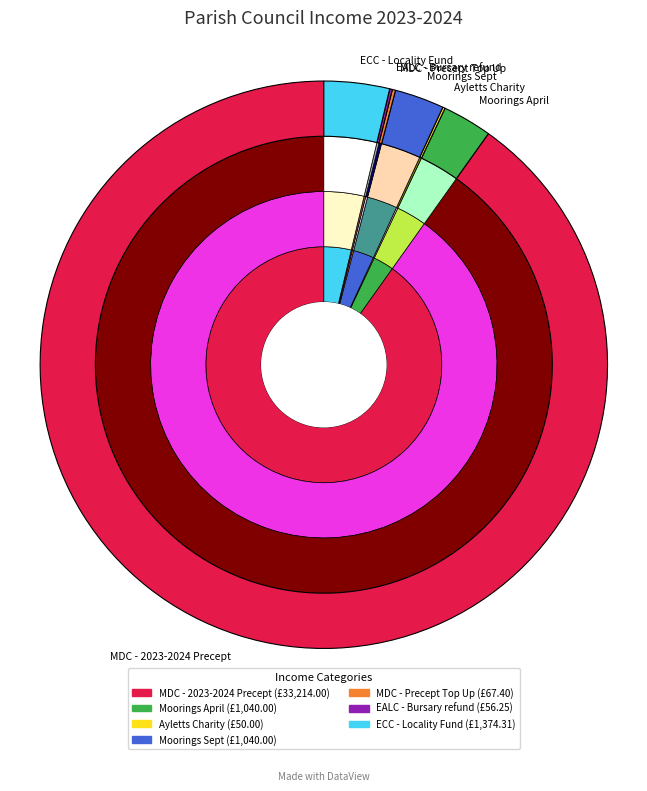

Does MDC - 2023-2024 Precept represent more than half of the total?

Yes